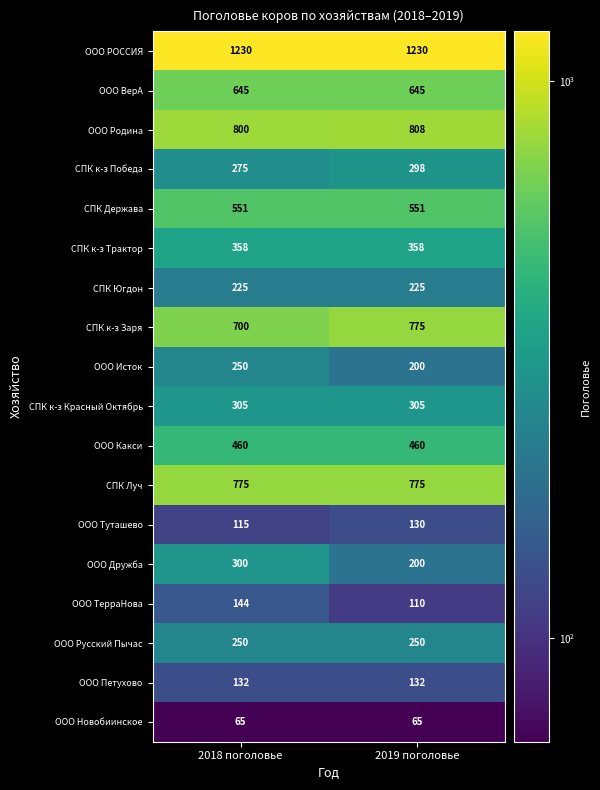

What is the sum of the ООО Дружба values at 2019 поголовье and 2018 поголовье?

500